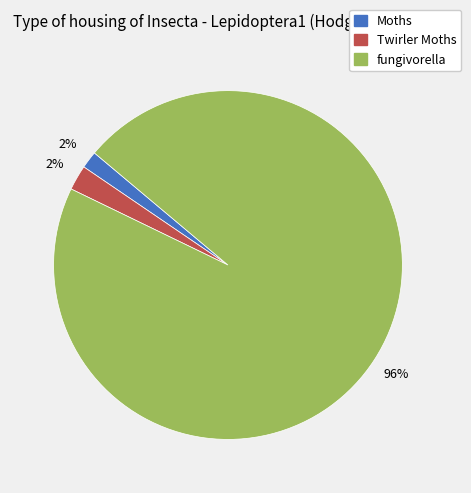

Which has a higher value, fungivorella or Moths?

fungivorella